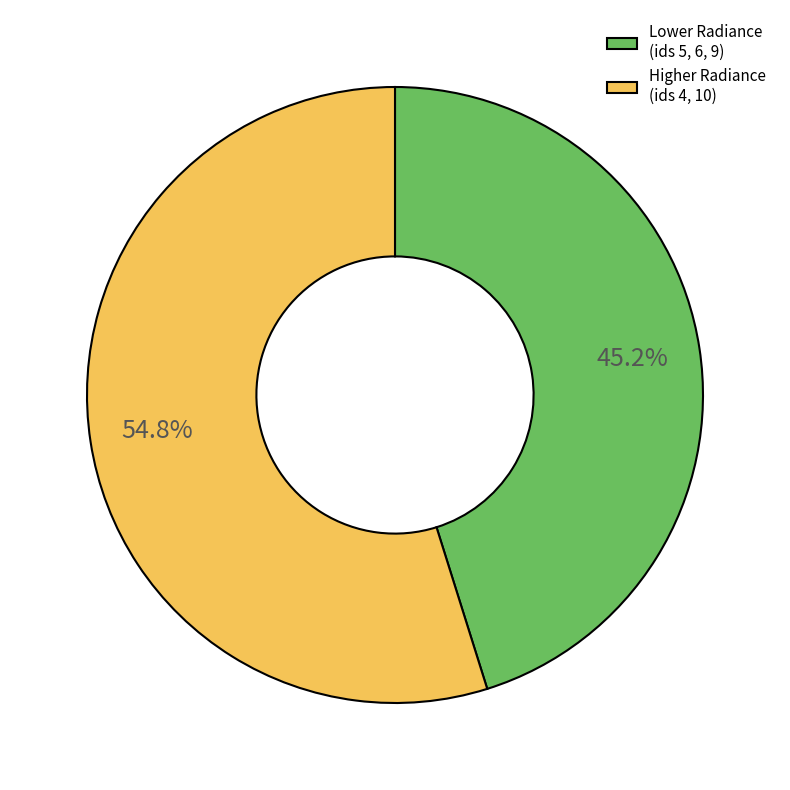

What is the smallest slice in the pie chart?

Lower Radiance (ids 5, 6, 9)